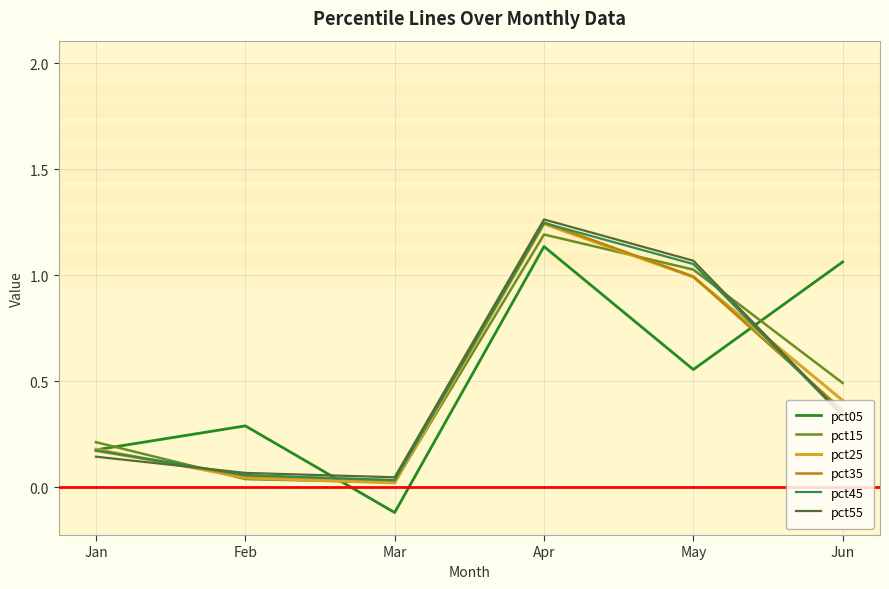

At which category is the sum across all series the highest?

Apr